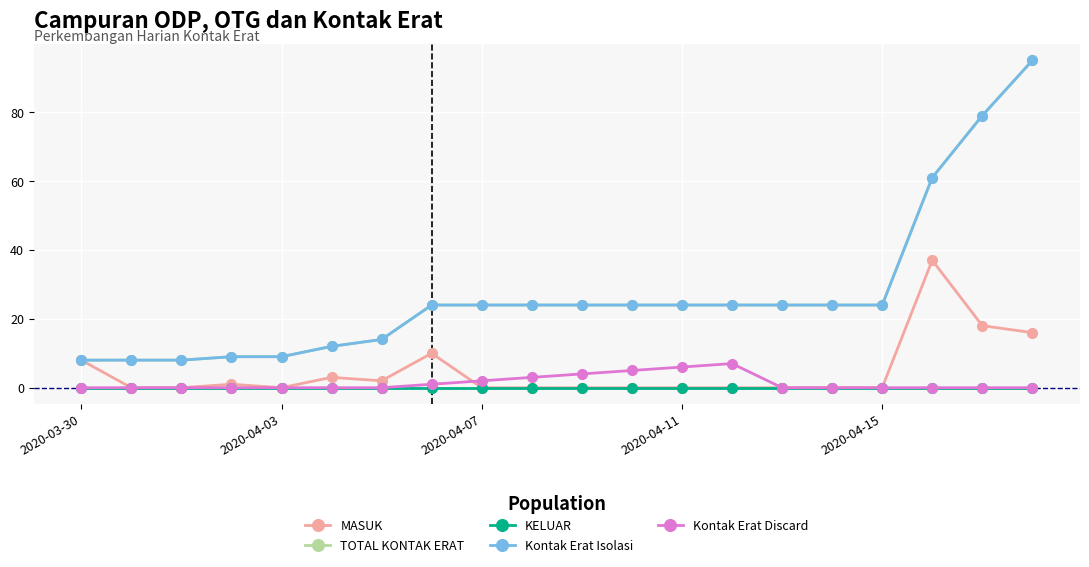

What is the maximum value for TOTAL KONTAK ERAT?

95